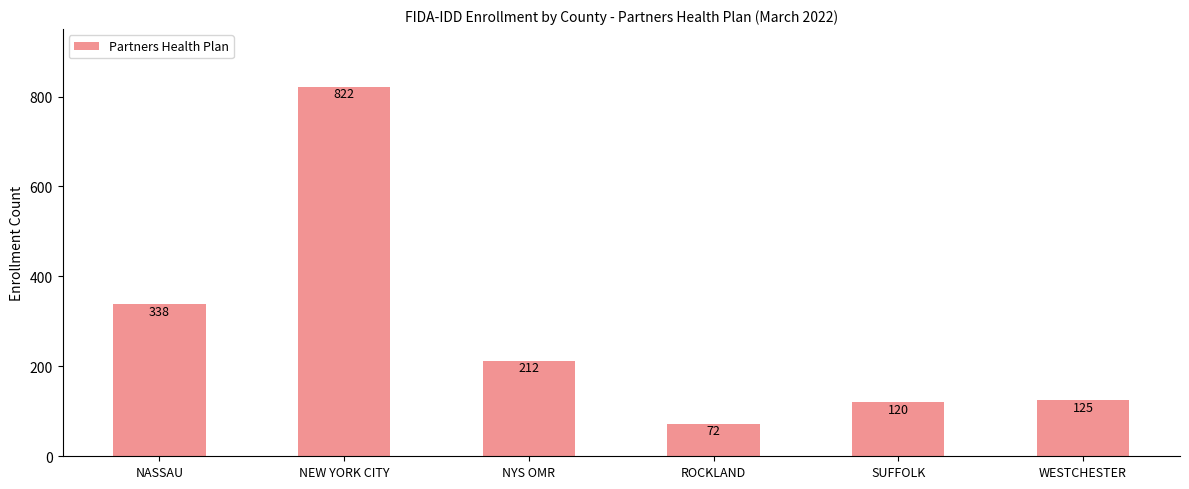

Reading left to right, extract all data points from this chart.

338	822	212	72	120	125